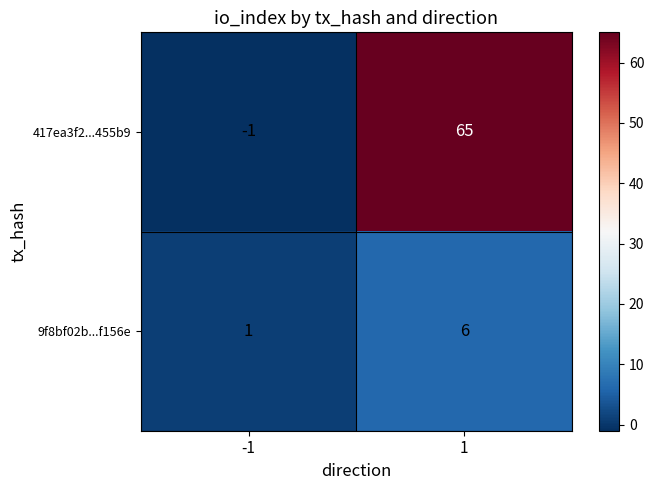

What is the difference between the maximum and minimum values in the 9f8bf02b...f156e series?

5